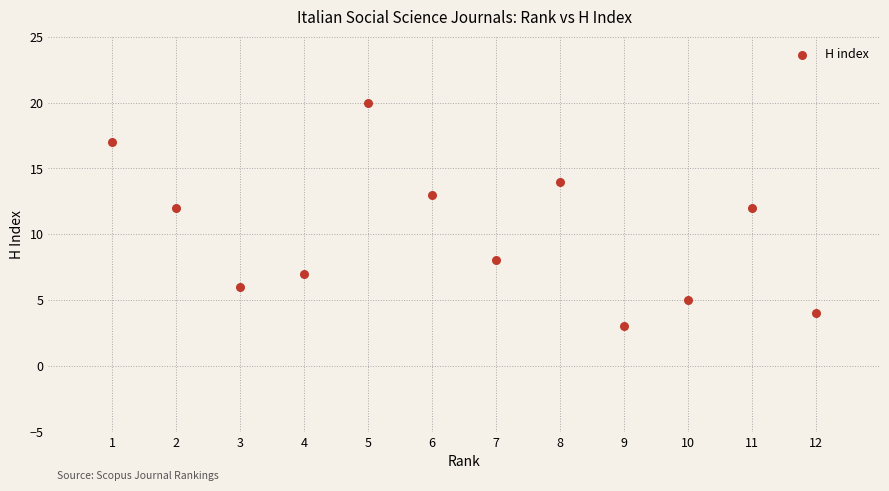

What is the average Y value?

10